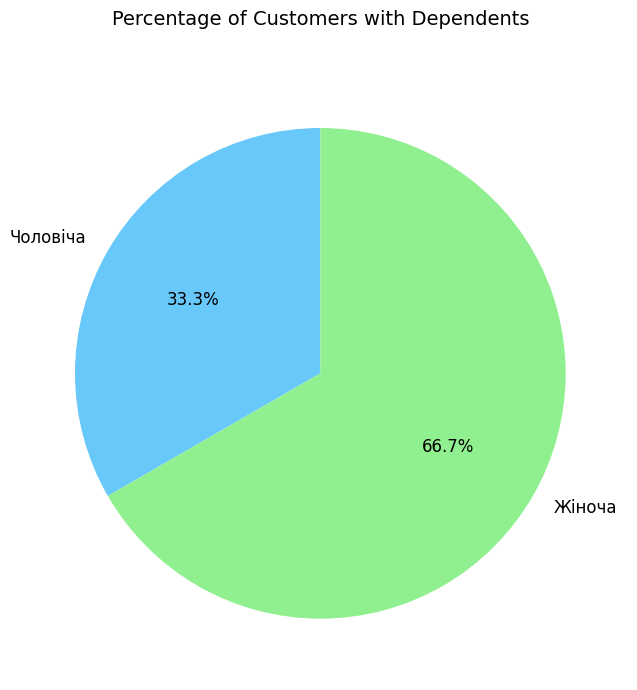

To the nearest percent, what percentage of the pie is Чоловіча?

33%